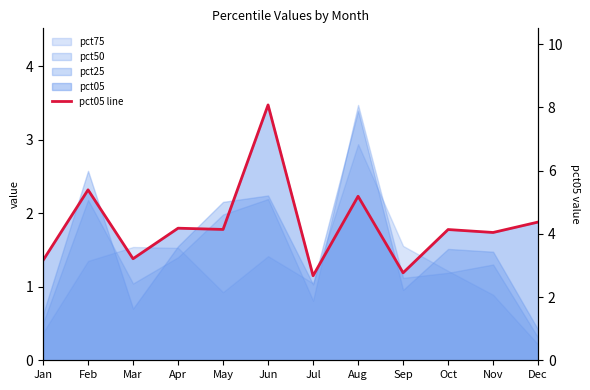

How many interior local peaks (higher than both neighbors) does the data have?

5